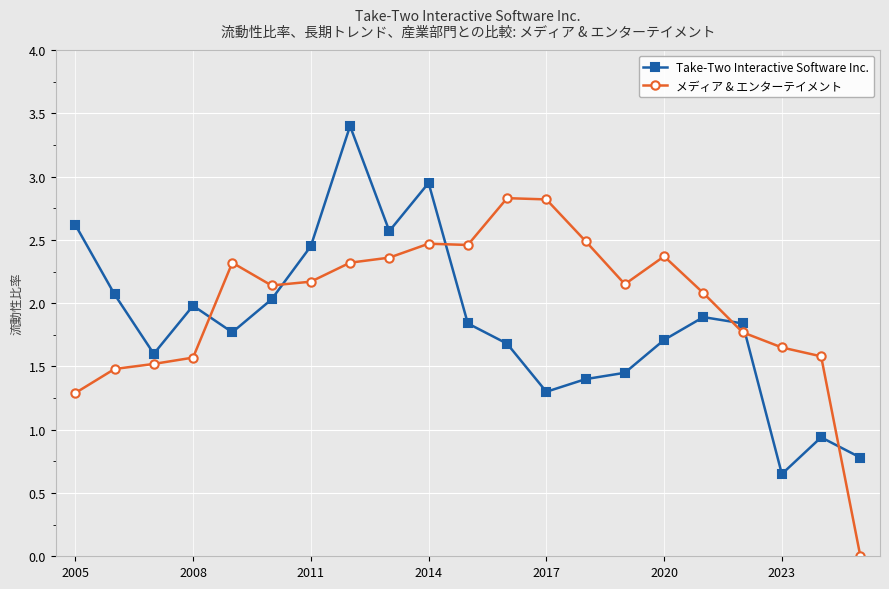

How many categories are shown in the chart?

21